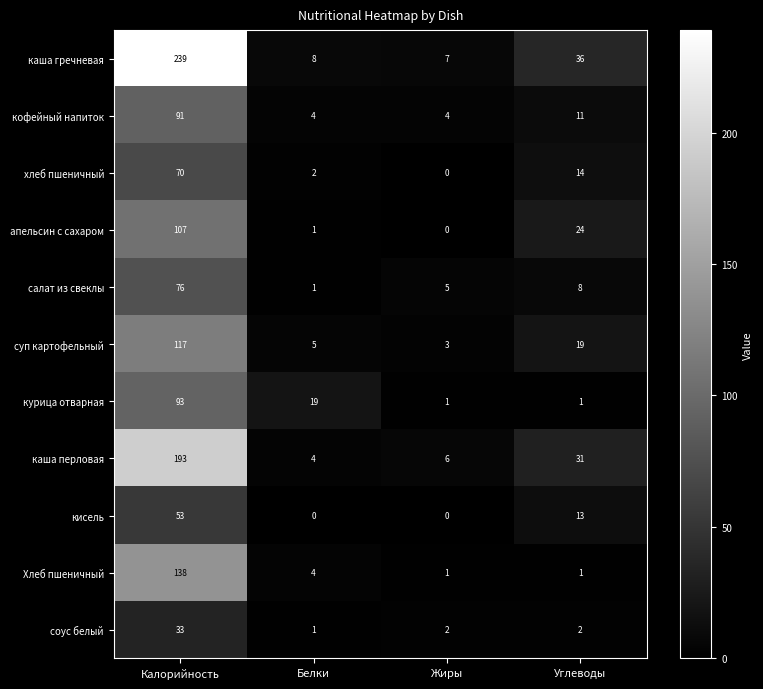

Rank the series by their maximum value, from highest to lowest.

каша гречневая, каша перловая, Хлеб пшеничный, суп картофельный, апельсин с сахаром, курица отварная, кофейный напиток, салат из свеклы, хлеб пшеничный, кисель, соус белый